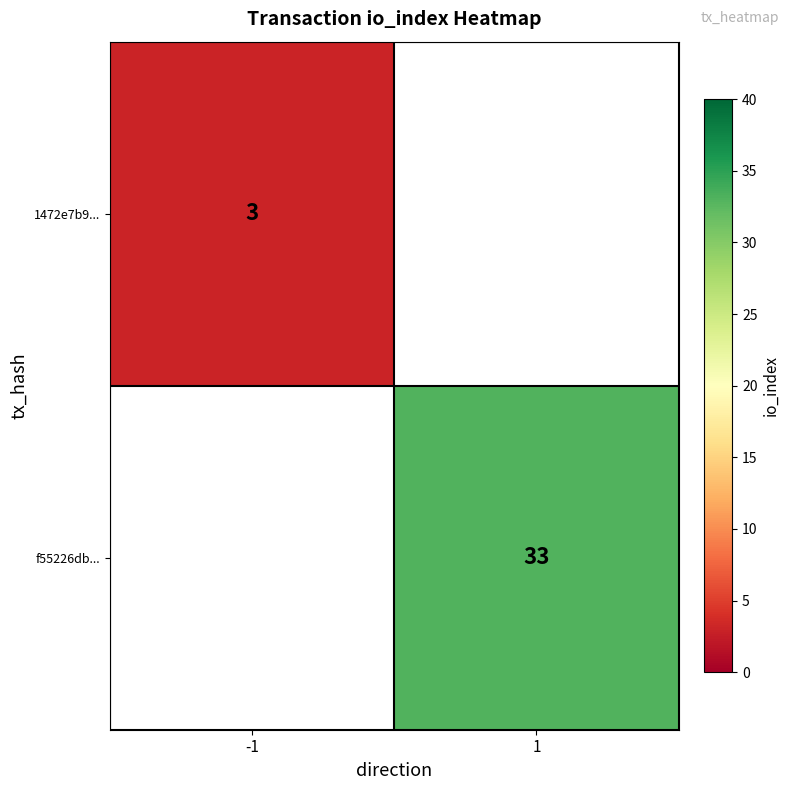

True or false: f55226db... has a value of 33 at 1.

True